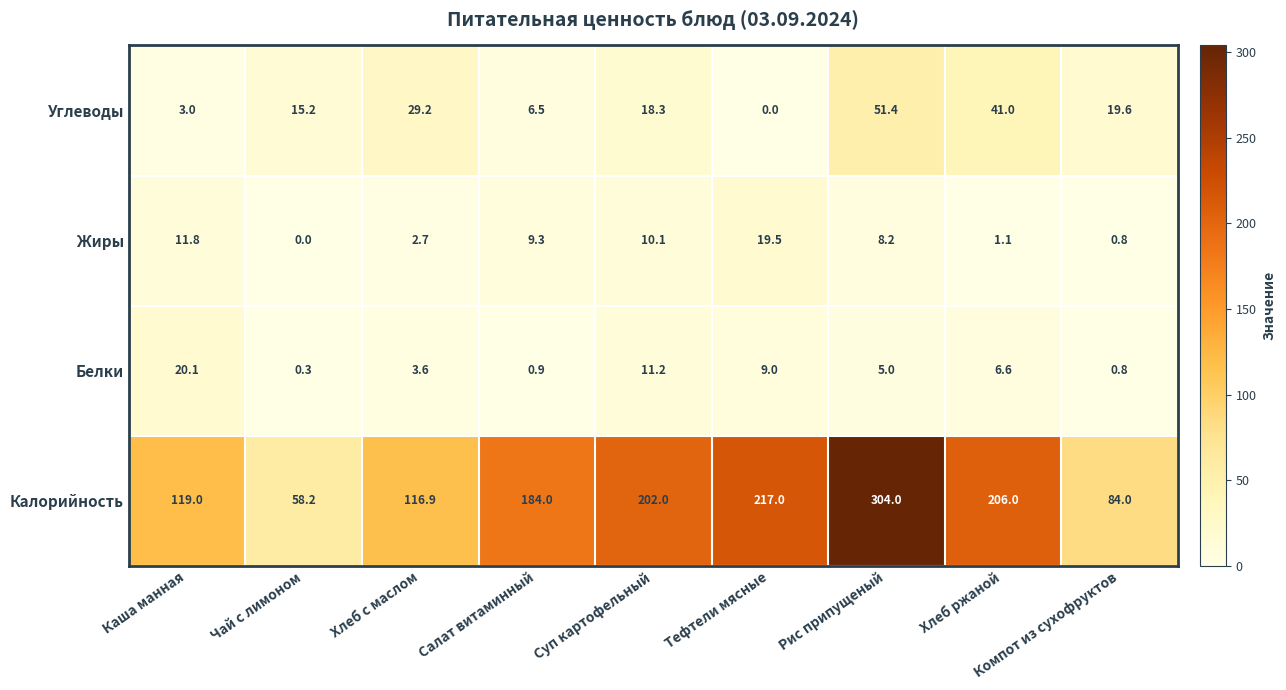

What is the difference between the highest and lowest values at Суп картофельный?

191.9